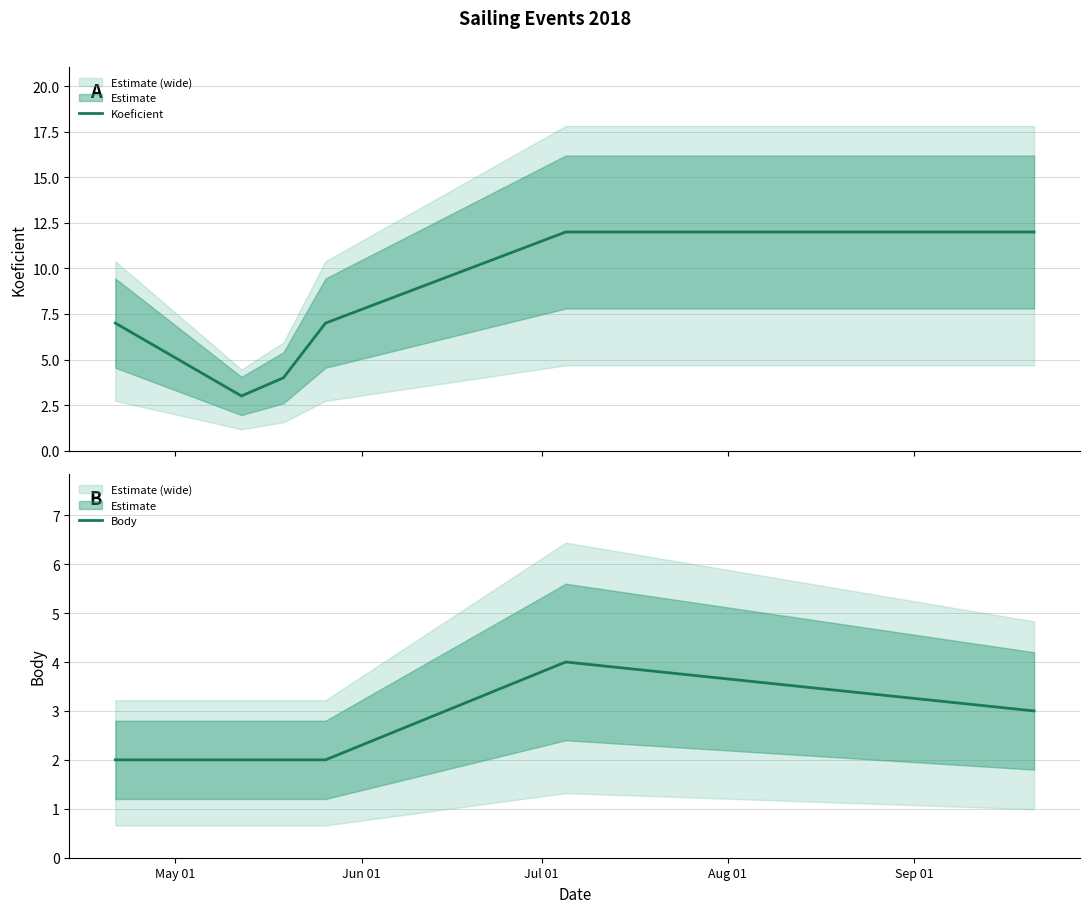

True or false: Body and Koeficient intersect in this chart.

False